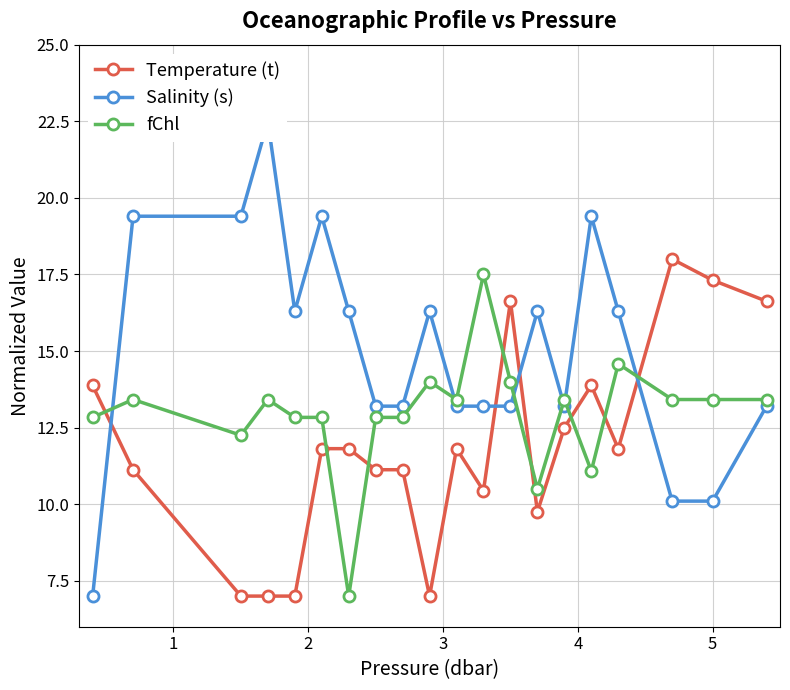

True or false: Temperature (t) has more than 2 interior local peaks.

True